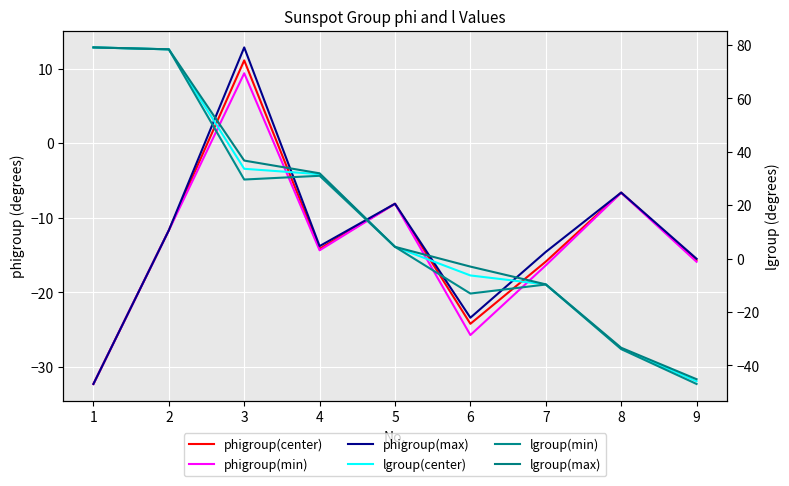

What is the maximum value for lgroup(center)?

79.1